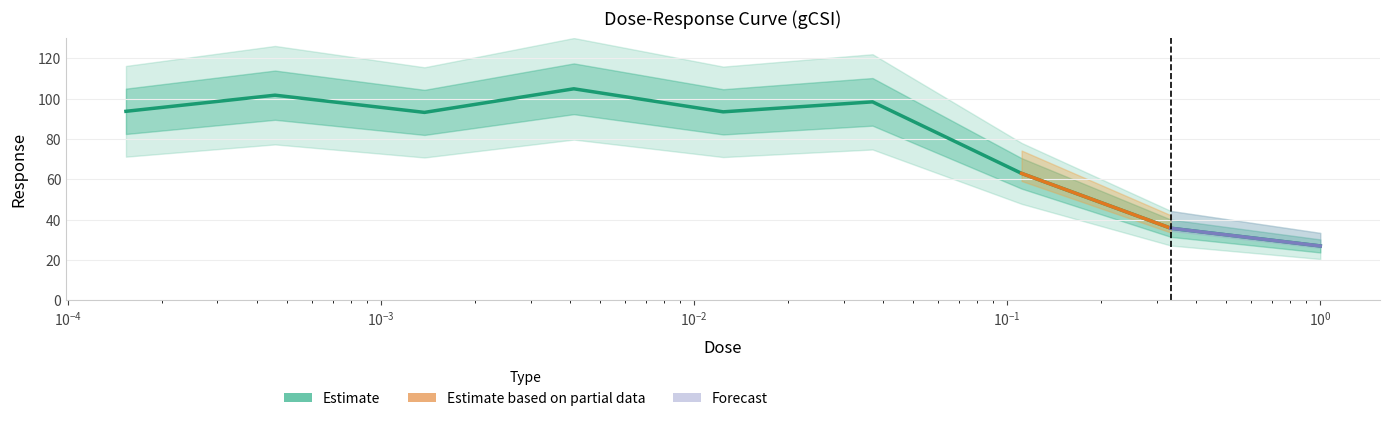

What is the difference between the second highest and second lowest values?

66.0